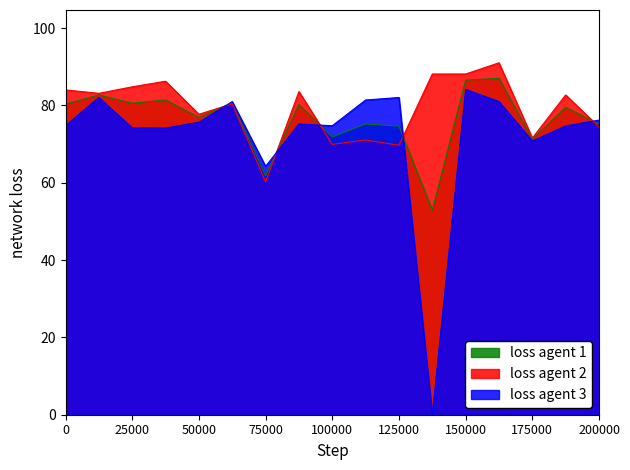

True or false: loss agent 1 and loss agent 3 cross at least once.

True